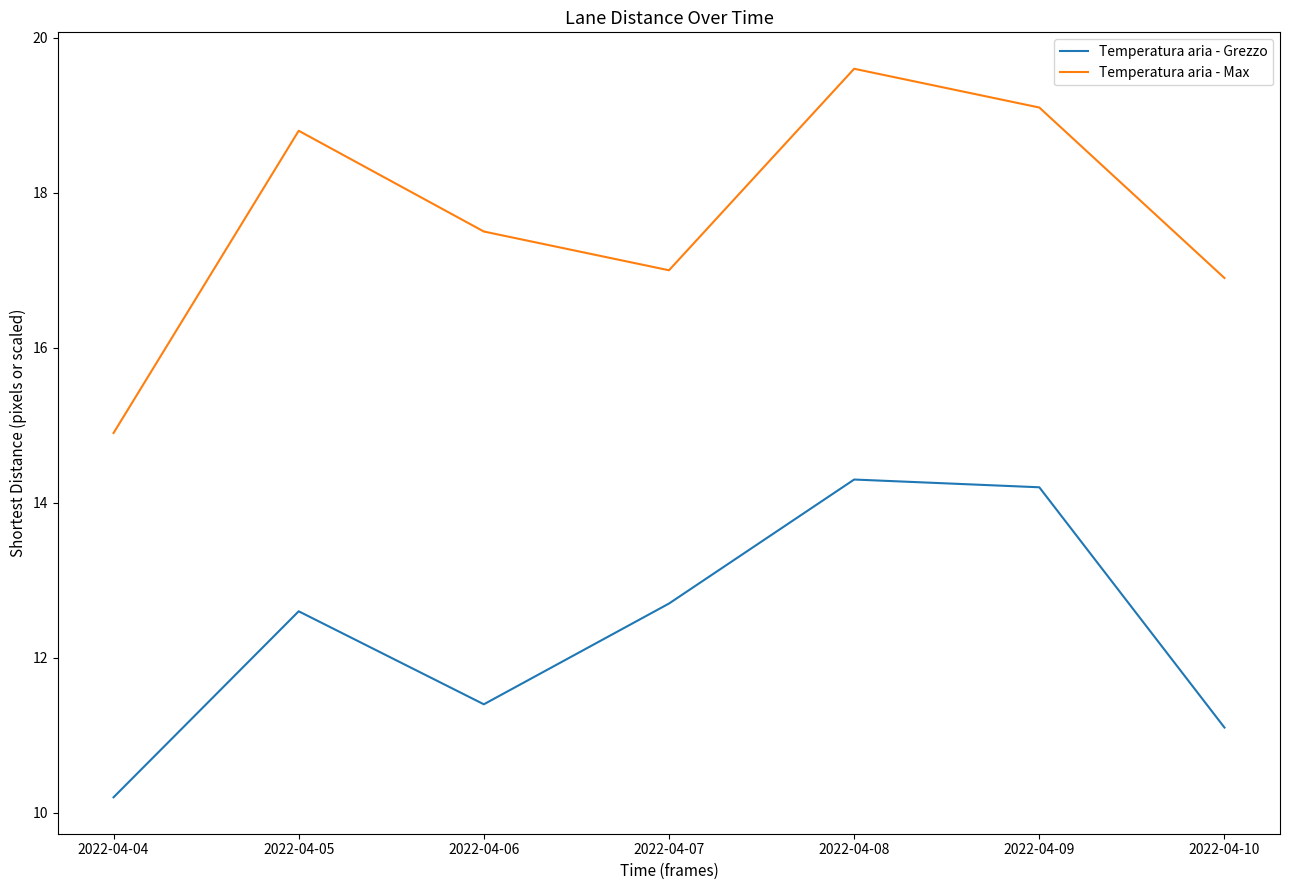

What is the spread (max minus min) of values at 2022-04-05?

6.2